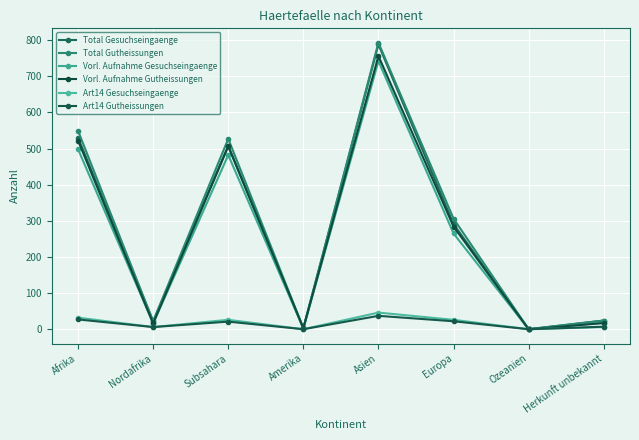

Where is the first local maximum for Vorl. Aufnahme Gesuchseingaenge?

Subsahara